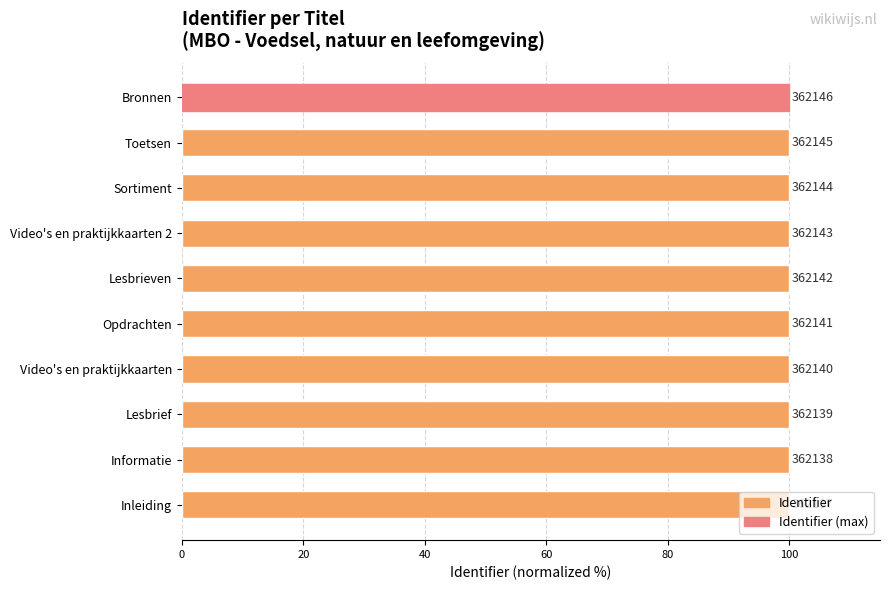

What is the sum of all values?

1000.0